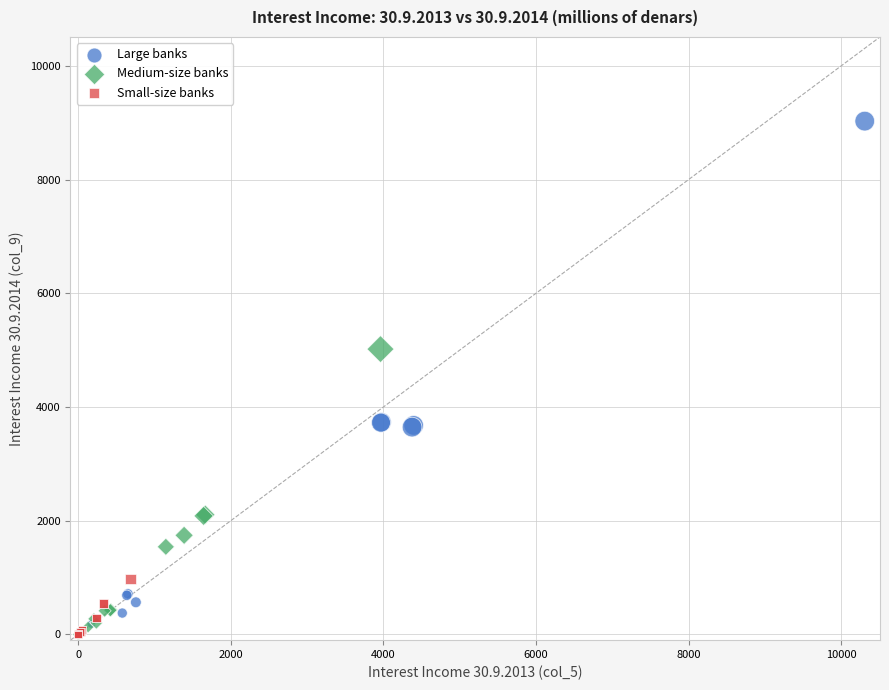

Which series contains the highest Y value?

Large banks